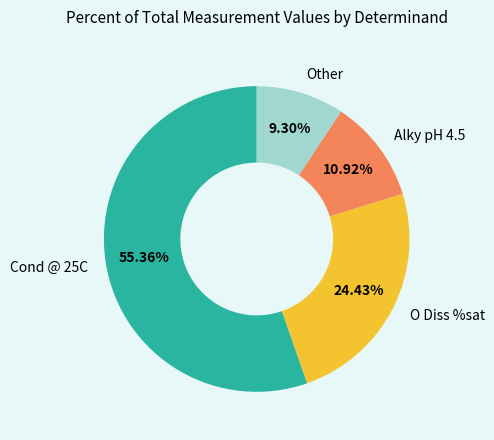

Is there any slice that represents more than half of the pie?

Yes